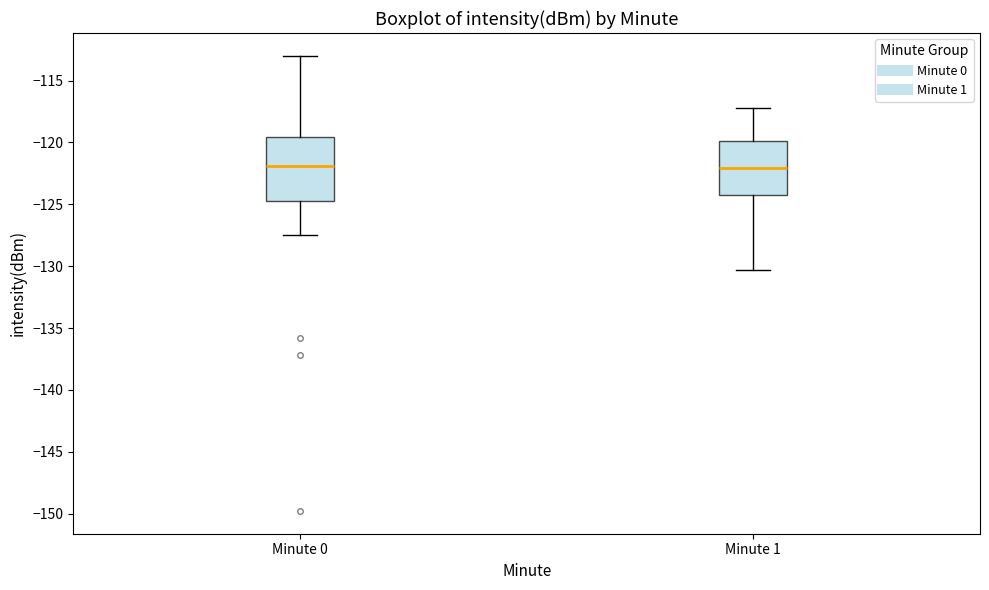

Which box is the tallest, from its lower edge to its upper edge?

Minute 0